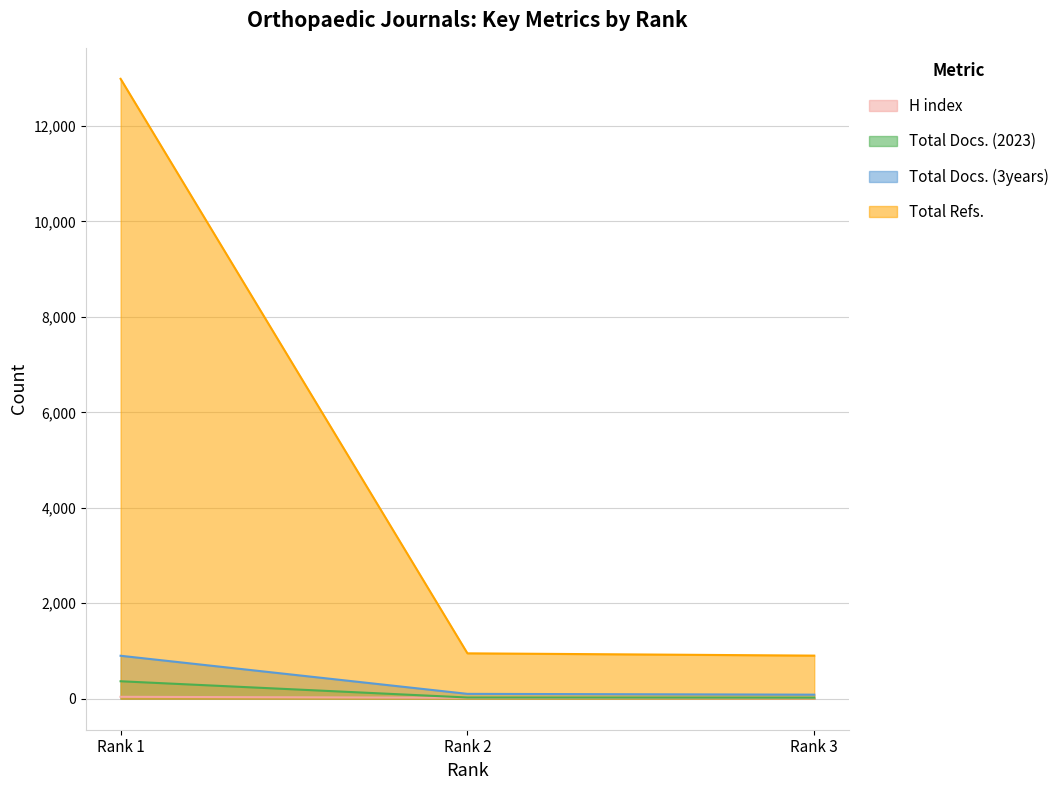

How many data points in Total Docs. (2023) are above 26?

1